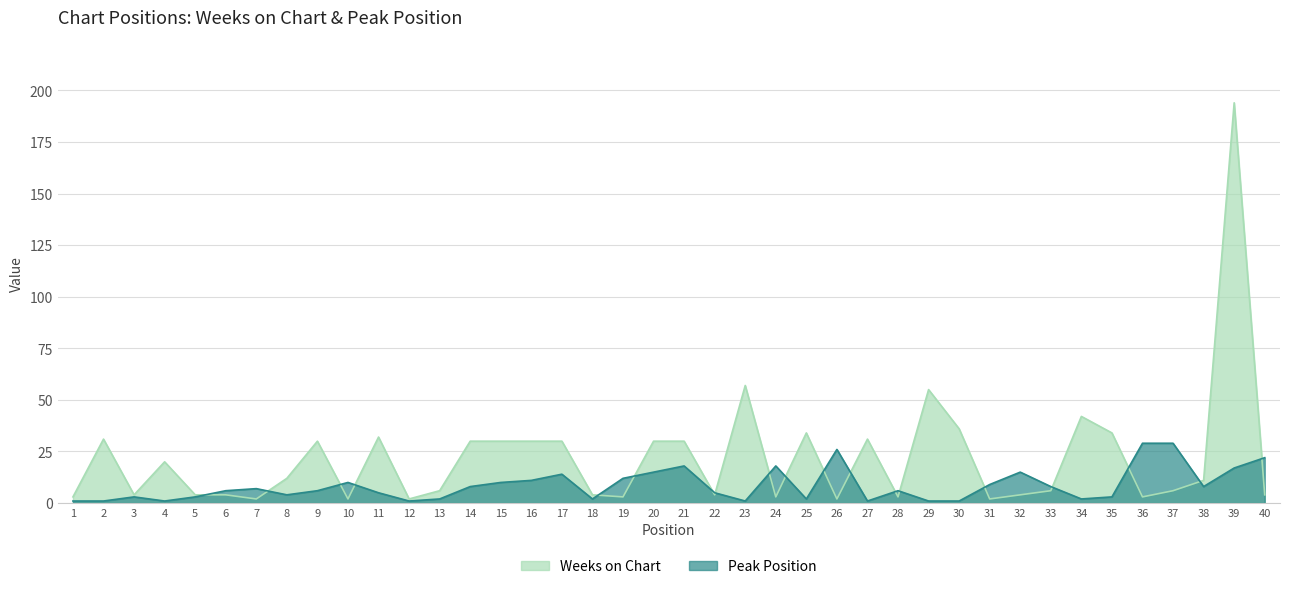

The Peak Position series shows 1 at 4. True or false?

False